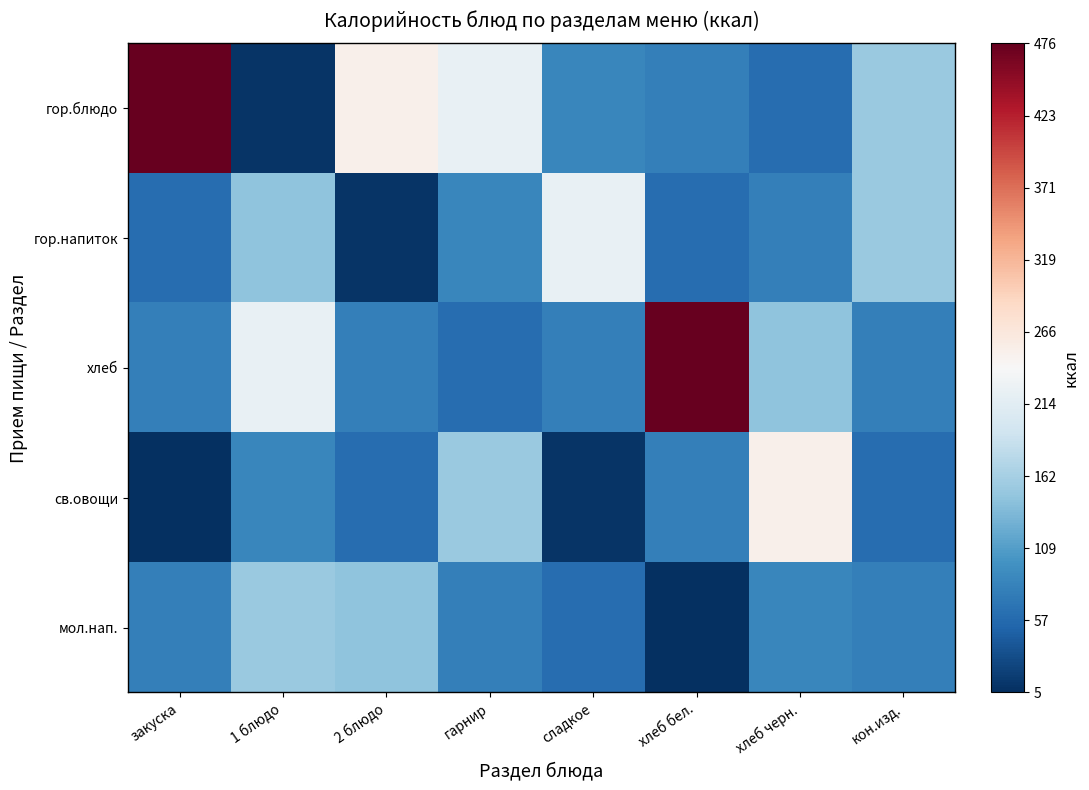

Reading left to right, list all the values displayed in this chart.

гор.блюдо: закуска=476	1 блюдо=10	2 блюдо=253	гарнир=223	сладкое=86	хлеб бел.=79	хлеб черн.=61	кон.изд.=154
гор.напиток: закуска=61	1 блюдо=146	2 блюдо=10	гарнир=86	сладкое=223	хлеб бел.=61	хлеб черн.=79	кон.изд.=154
хлеб: закуска=79	1 блюдо=223	2 блюдо=79	гарнир=61	сладкое=79	хлеб бел.=476	хлеб черн.=146	кон.изд.=80
св.овощи: закуска=5	1 блюдо=86	2 блюдо=61	гарнир=154	сладкое=10	хлеб бел.=80	хлеб черн.=253	кон.изд.=61
мол.нап.: закуска=80	1 блюдо=154	2 блюдо=146	гарнир=80	сладкое=61	хлеб бел.=5	хлеб черн.=86	кон.изд.=79